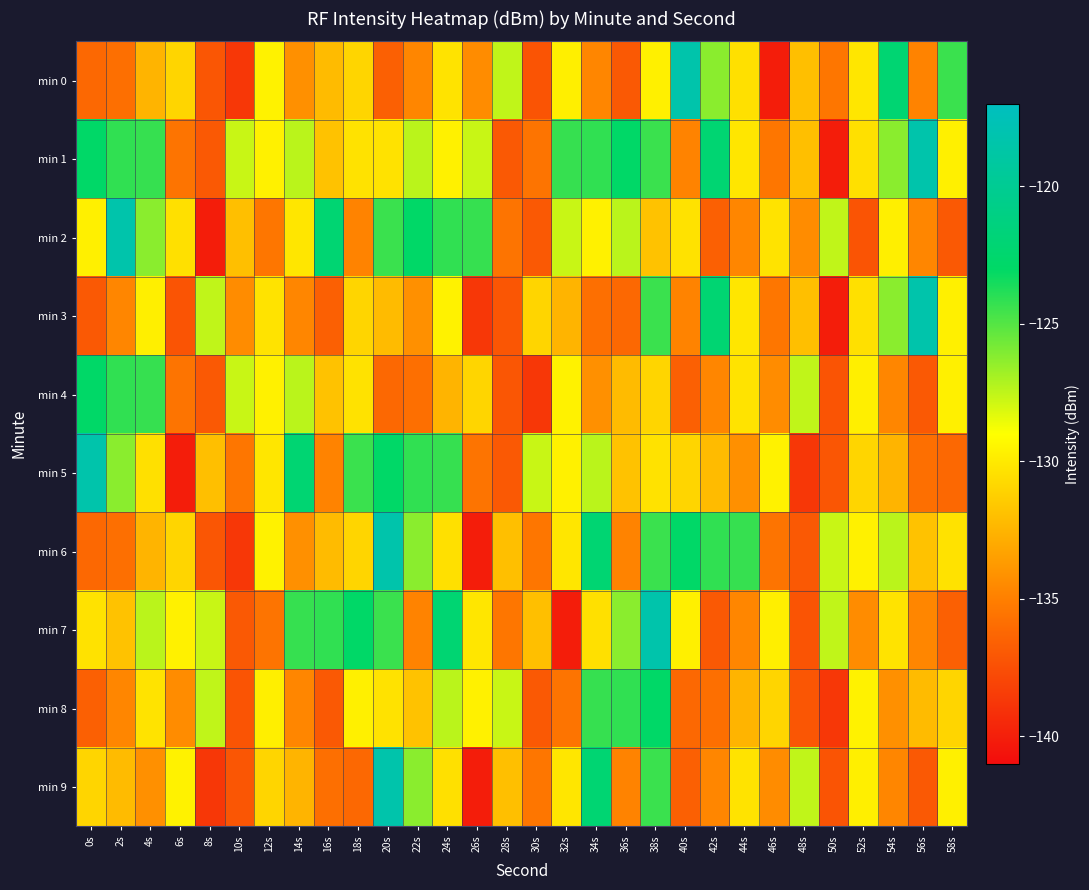

Reading right to left, list all the values displayed in this chart.

min 0: 58s=-124.4	56s=-134.8	54s=-122.2	52s=-130.2	50s=-135.4	48s=-132.0	46s=-140.1	44s=-130.4	42s=-126.3	40s=-118.3	38s=-129.7	36s=-137.0	34s=-134.7	32s=-129.7	30s=-137.2	28s=-127.5	26s=-134.4	24s=-130.3	22s=-134.7	20s=-136.6	18s=-130.9	16s=-132.2	14s=-134.2	12s=-129.6	10s=-138.7	8s=-137.1	6s=-131.0	4s=-132.5	2s=-135.8	0s=-136.2
min 1: 58s=-129.7	56s=-118.3	54s=-126.3	52s=-130.4	50s=-140.1	48s=-132.0	46s=-135.4	44s=-130.2	42s=-122.2	40s=-134.8	38s=-124.4	36s=-122.9	34s=-124.1	32s=-124.3	30s=-135.6	28s=-136.9	26s=-127.7	24s=-129.6	22s=-127.4	20s=-130.4	18s=-130.4	16s=-131.9	14s=-127.4	12s=-129.6	10s=-127.7	8s=-136.9	6s=-135.6	4s=-124.3	2s=-124.1	0s=-122.9
min 2: 58s=-137.0	56s=-134.7	54s=-129.7	52s=-137.2	50s=-127.5	48s=-134.4	46s=-130.3	44s=-134.7	42s=-136.6	40s=-130.4	38s=-131.9	36s=-127.4	34s=-129.6	32s=-127.7	30s=-136.9	28s=-135.6	26s=-124.3	24s=-124.1	22s=-122.9	20s=-124.4	18s=-134.8	16s=-122.2	14s=-130.2	12s=-135.4	10s=-132.0	8s=-140.1	6s=-130.4	4s=-126.3	2s=-118.3	0s=-129.7
min 3: 58s=-129.7	56s=-118.3	54s=-126.3	52s=-130.4	50s=-140.1	48s=-132.0	46s=-135.4	44s=-130.2	42s=-122.2	40s=-134.8	38s=-124.4	36s=-136.2	34s=-135.8	32s=-132.5	30s=-131.0	28s=-137.1	26s=-138.7	24s=-129.6	22s=-134.2	20s=-132.2	18s=-130.9	16s=-136.6	14s=-134.7	12s=-130.3	10s=-134.4	8s=-127.5	6s=-137.2	4s=-129.7	2s=-134.7	0s=-137.0
min 4: 58s=-129.7	56s=-137.0	54s=-134.7	52s=-129.7	50s=-137.2	48s=-127.5	46s=-134.4	44s=-130.3	42s=-134.7	40s=-136.6	38s=-130.9	36s=-132.2	34s=-134.2	32s=-129.6	30s=-138.7	28s=-137.1	26s=-131.0	24s=-132.5	22s=-135.8	20s=-136.2	18s=-130.4	16s=-131.9	14s=-127.4	12s=-129.6	10s=-127.7	8s=-136.9	6s=-135.6	4s=-124.3	2s=-124.1	0s=-122.9
min 5: 58s=-136.2	56s=-135.8	54s=-132.5	52s=-131.0	50s=-137.1	48s=-138.7	46s=-129.6	44s=-134.2	42s=-132.2	40s=-130.9	38s=-130.4	36s=-131.9	34s=-127.4	32s=-129.6	30s=-127.7	28s=-136.9	26s=-135.6	24s=-124.3	22s=-124.1	20s=-122.9	18s=-124.4	16s=-134.8	14s=-122.2	12s=-130.2	10s=-135.4	8s=-132.0	6s=-140.1	4s=-130.4	2s=-126.3	0s=-118.3
min 6: 58s=-130.4	56s=-131.9	54s=-127.4	52s=-129.6	50s=-127.7	48s=-136.9	46s=-135.6	44s=-124.3	42s=-124.1	40s=-122.9	38s=-124.4	36s=-134.8	34s=-122.2	32s=-130.2	30s=-135.4	28s=-132.0	26s=-140.1	24s=-130.4	22s=-126.3	20s=-118.3	18s=-130.9	16s=-132.2	14s=-134.2	12s=-129.6	10s=-138.7	8s=-137.1	6s=-131.0	4s=-132.5	2s=-135.8	0s=-136.2
min 7: 58s=-136.6	56s=-134.7	54s=-130.3	52s=-134.4	50s=-127.5	48s=-137.2	46s=-129.7	44s=-134.7	42s=-137.0	40s=-129.7	38s=-118.3	36s=-126.3	34s=-130.4	32s=-140.1	30s=-132.0	28s=-135.4	26s=-130.2	24s=-122.2	22s=-134.8	20s=-124.4	18s=-122.9	16s=-124.1	14s=-124.3	12s=-135.6	10s=-136.9	8s=-127.7	6s=-129.6	4s=-127.4	2s=-131.9	0s=-130.4
min 8: 58s=-130.9	56s=-132.2	54s=-134.2	52s=-129.6	50s=-138.7	48s=-137.1	46s=-131.0	44s=-132.5	42s=-135.8	40s=-136.2	38s=-122.9	36s=-124.1	34s=-124.3	32s=-135.6	30s=-136.9	28s=-127.7	26s=-129.6	24s=-127.4	22s=-131.9	20s=-130.4	18s=-129.7	16s=-137.0	14s=-134.7	12s=-129.7	10s=-137.2	8s=-127.5	6s=-134.4	4s=-130.3	2s=-134.7	0s=-136.6
min 9: 58s=-129.7	56s=-137.0	54s=-134.7	52s=-129.7	50s=-137.2	48s=-127.5	46s=-134.4	44s=-130.3	42s=-134.7	40s=-136.6	38s=-124.4	36s=-134.8	34s=-122.2	32s=-130.2	30s=-135.4	28s=-132.0	26s=-140.1	24s=-130.4	22s=-126.3	20s=-118.3	18s=-136.2	16s=-135.8	14s=-132.5	12s=-131.0	10s=-137.1	8s=-138.7	6s=-129.6	4s=-134.2	2s=-132.2	0s=-130.9